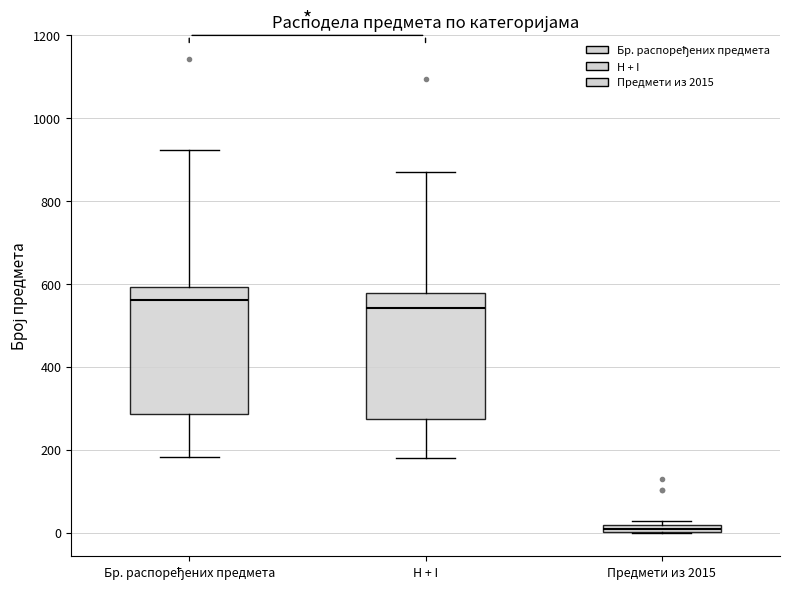

Where is the upper edge of the box for Предмети из 2015 on the y-axis? The values are not printed on the chart, so give them approximately, as read against the axis.

20